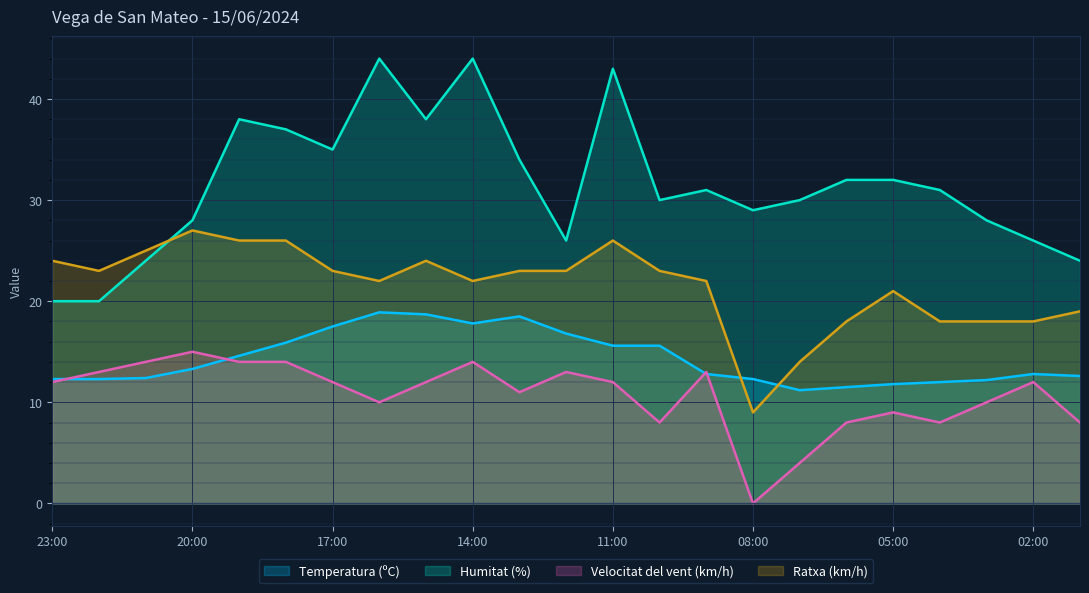

True or false: Temperatura (ºC) has more than 0 interior local peaks.

True